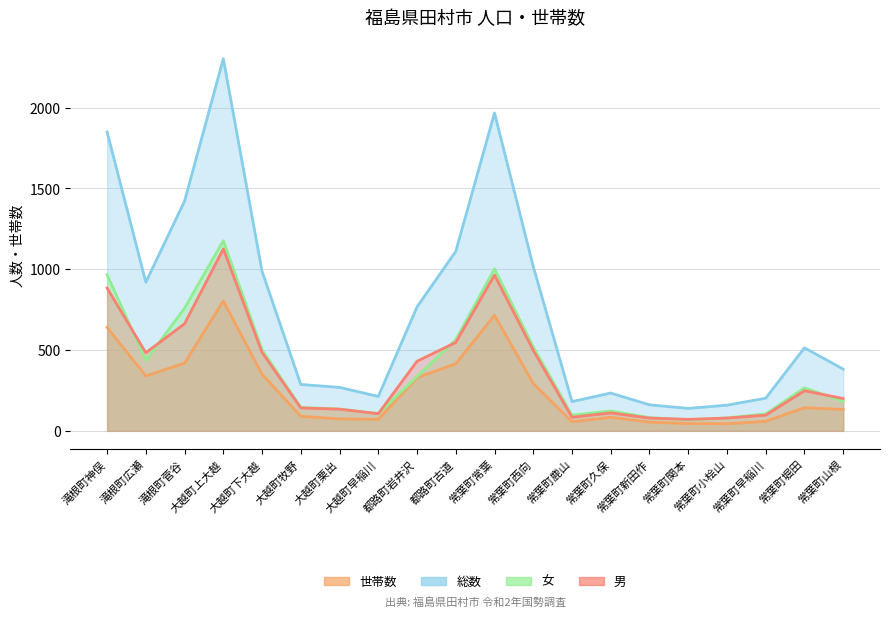

What is the approximate value of 総数 at 常葉町早稲川, to the nearest 10?

200